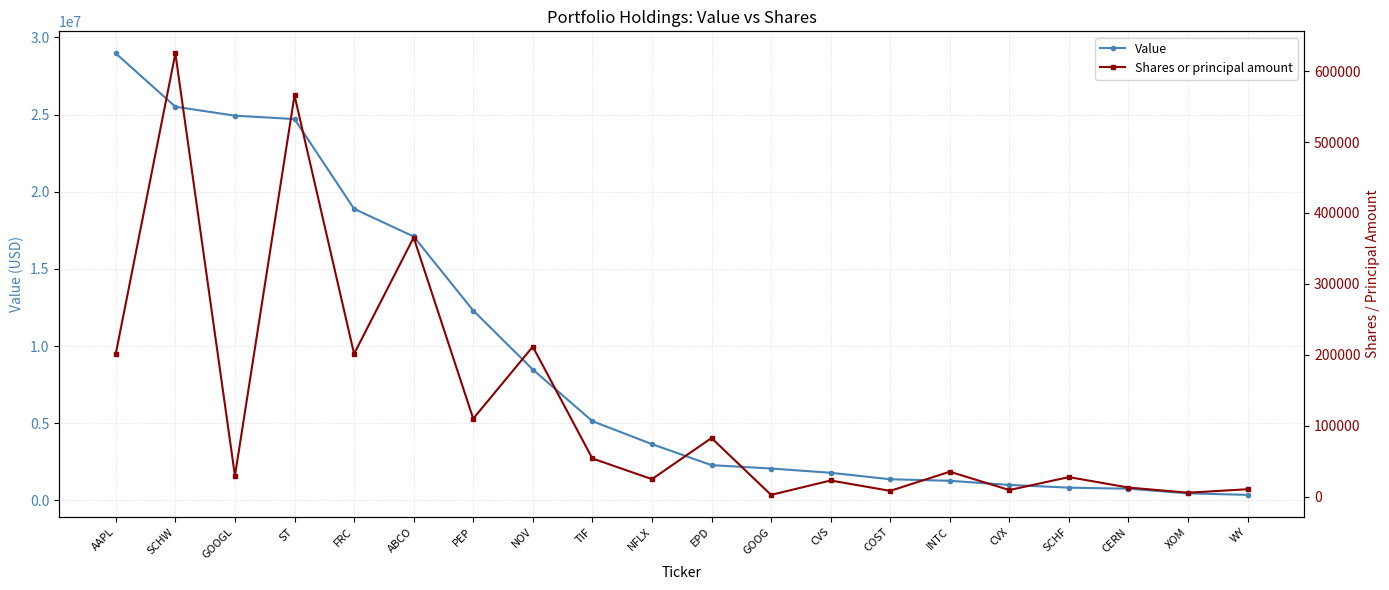

Is this an area chart (filled region under the line)?

No